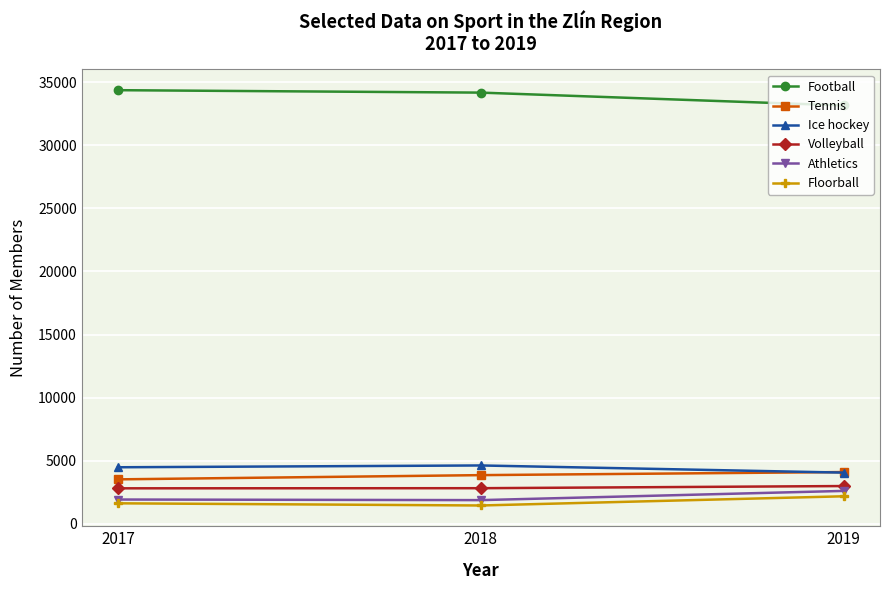

How many series are shown in this chart?

6